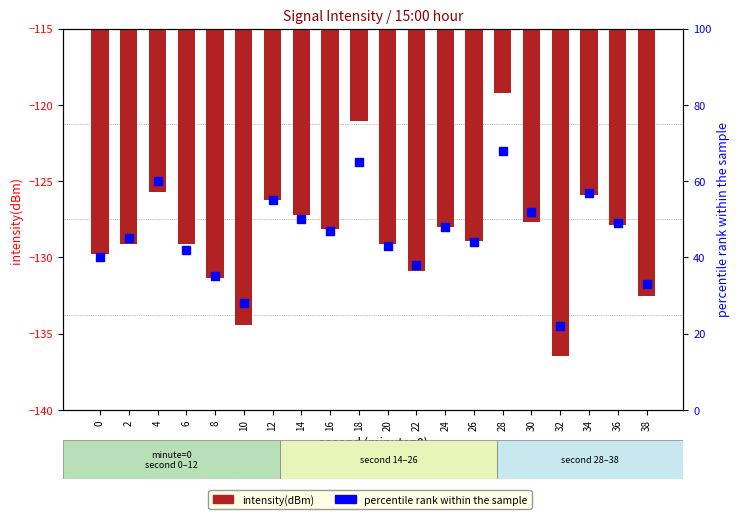

What are all the series names shown in the legend?

intensity(dBm), percentile rank within the sample